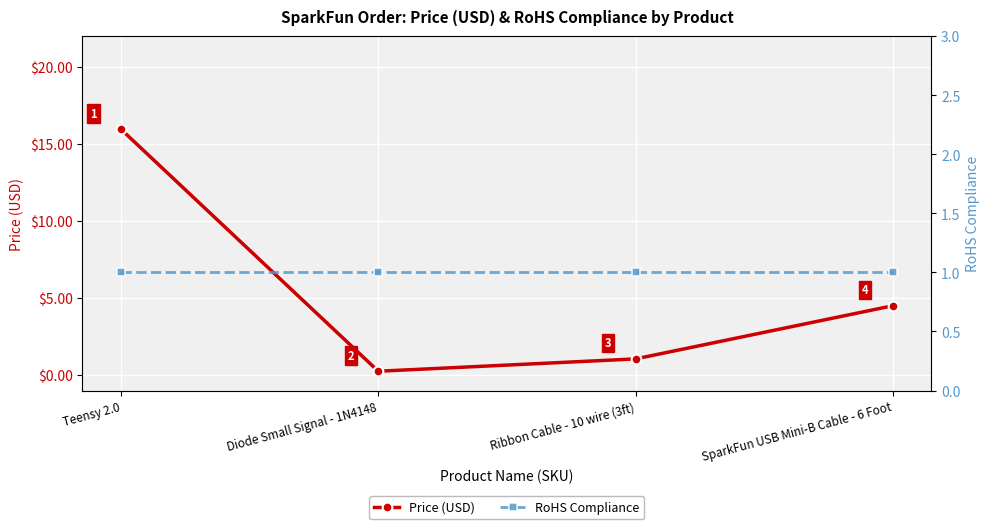

True or false: Price (USD) and RoHS Compliance cross at least once.

True